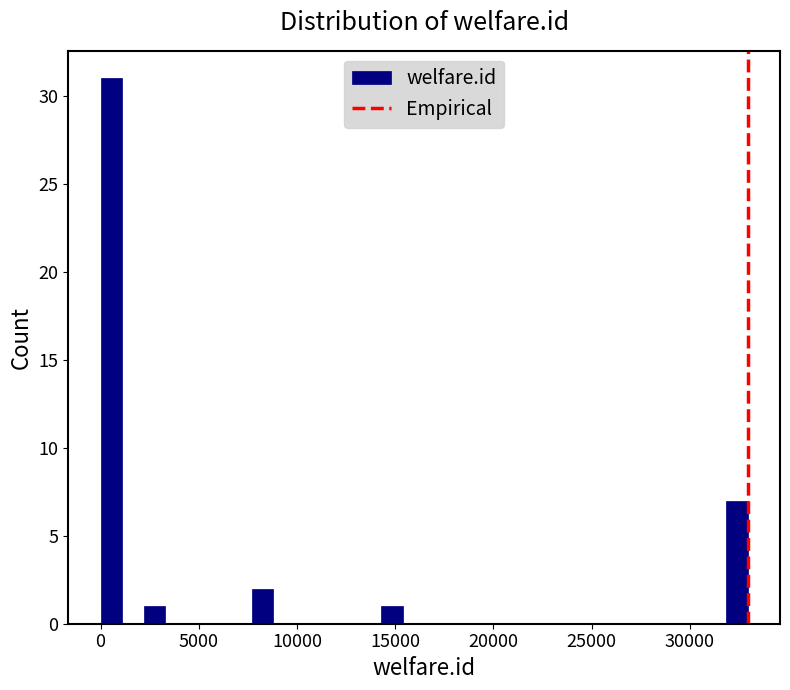

Around what value on the x-axis is the tallest bar? Give the approximate position of its centre, as read against the axis.

500